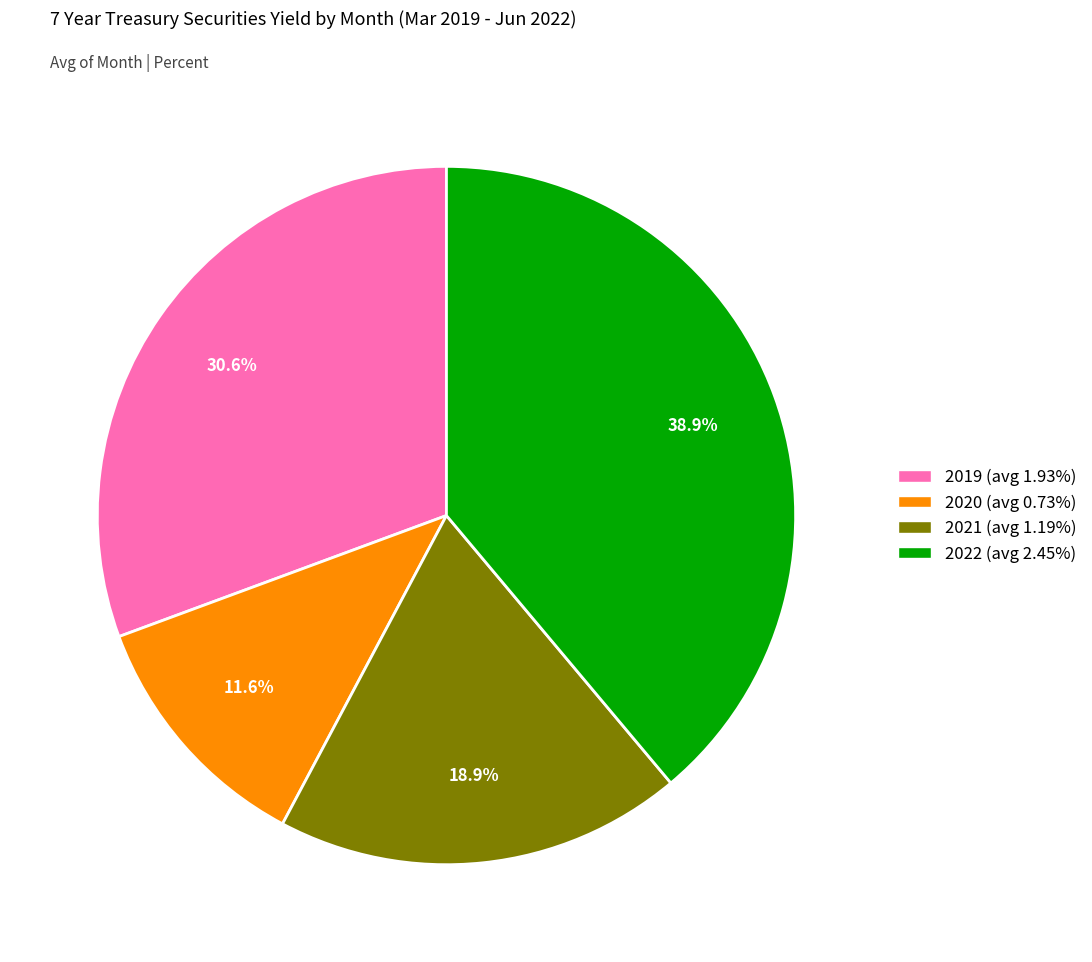

Is there a majority slice in this chart?

No